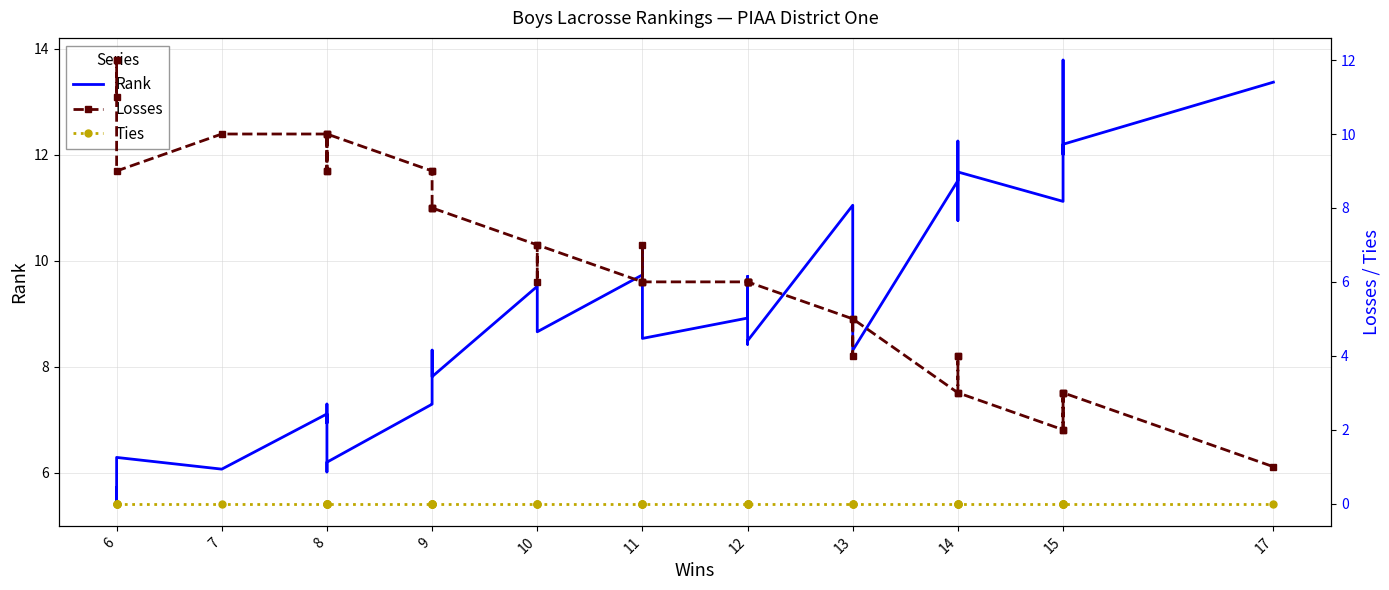

Which has a higher value, 6 or 8?

8